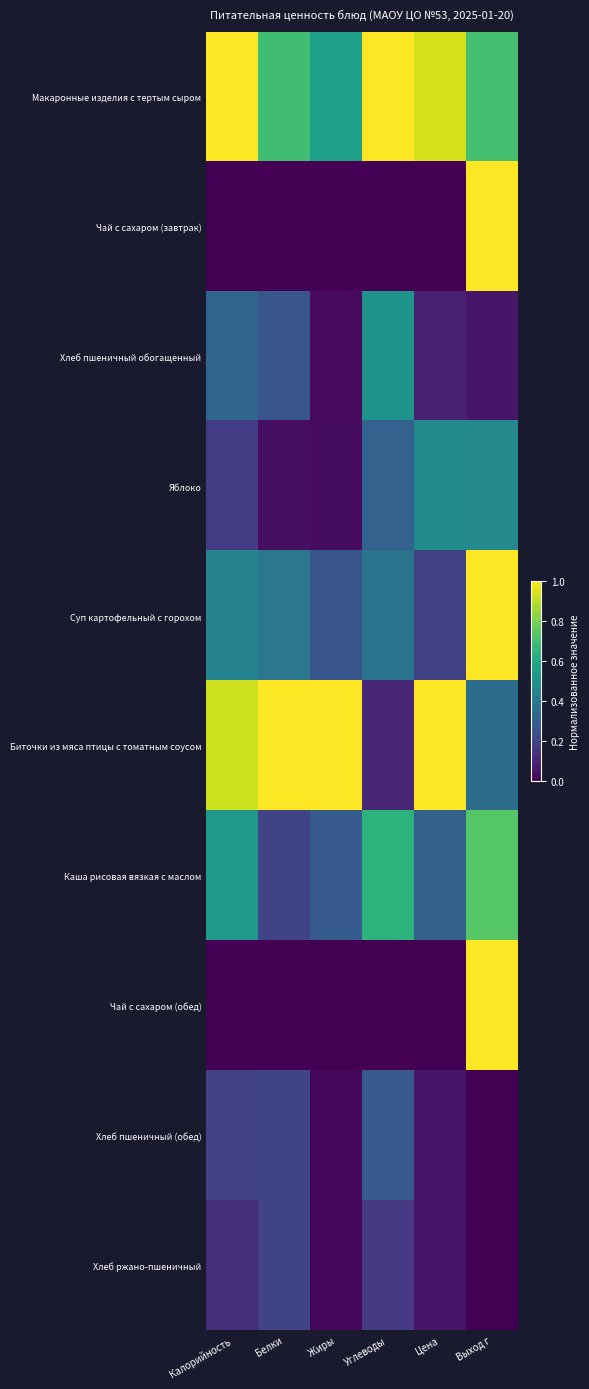

Reading left to right, what are all the values shown in this chart?

Макаронные изделия с тертым сыром: Калорийность=1.0	Белки=0.7	Жиры=0.6	Углеводы=1.0	Цена=0.9	Выход г=0.7
Чай с сахаром (завтрак): Калорийность=0.0	Белки=0.0	Жиры=0.0	Углеводы=0.0	Цена=0.0	Выход г=1.0
Хлеб пшеничный обогащенный: Калорийность=0.3	Белки=0.3	Жиры=0.0	Углеводы=0.5	Цена=0.1	Выход г=0.1
Яблоко: Калорийность=0.2	Белки=0.0	Жиры=0.0	Углеводы=0.3	Цена=0.5	Выход г=0.5
Суп картофельный с горохом: Калорийность=0.4	Белки=0.4	Жиры=0.3	Углеводы=0.4	Цена=0.2	Выход г=1.0
Биточки из мяса птицы с томатным соусом: Калорийность=0.9	Белки=1.0	Жиры=1.0	Углеводы=0.1	Цена=1.0	Выход г=0.4
Каша рисовая вязкая с маслом: Калорийность=0.5	Белки=0.2	Жиры=0.3	Углеводы=0.6	Цена=0.3	Выход г=0.7
Чай с сахаром (обед): Калорийность=0.0	Белки=0.0	Жиры=0.0	Углеводы=0.0	Цена=0.0	Выход г=1.0
Хлеб пшеничный (обед): Калорийность=0.2	Белки=0.2	Жиры=0.0	Углеводы=0.3	Цена=0.1	Выход г=0.0
Хлеб ржано-пшеничный: Калорийность=0.1	Белки=0.2	Жиры=0.0	Углеводы=0.2	Цена=0.1	Выход г=0.0